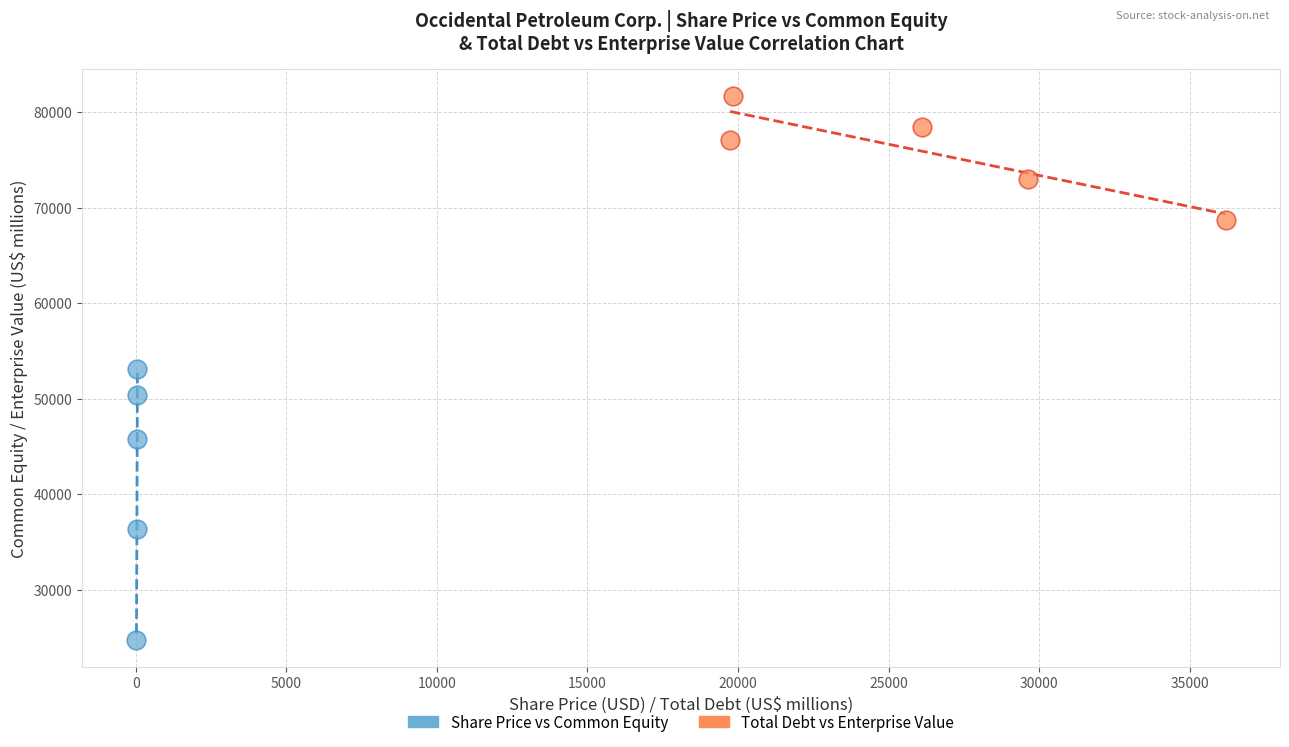

Which series reaches the maximum Y coordinate?

Total Debt vs Enterprise Value